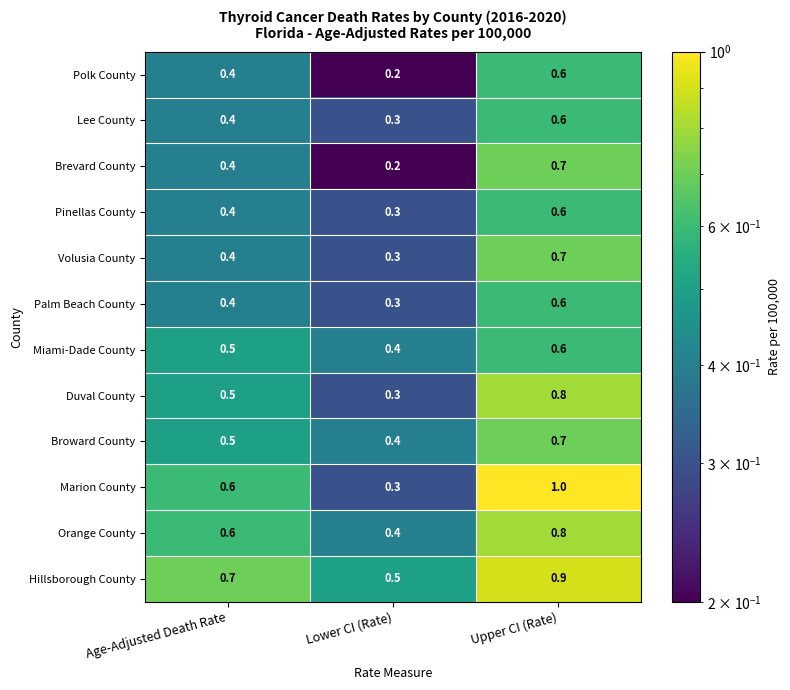

How many Hillsborough County values are between 0 and 1?

3